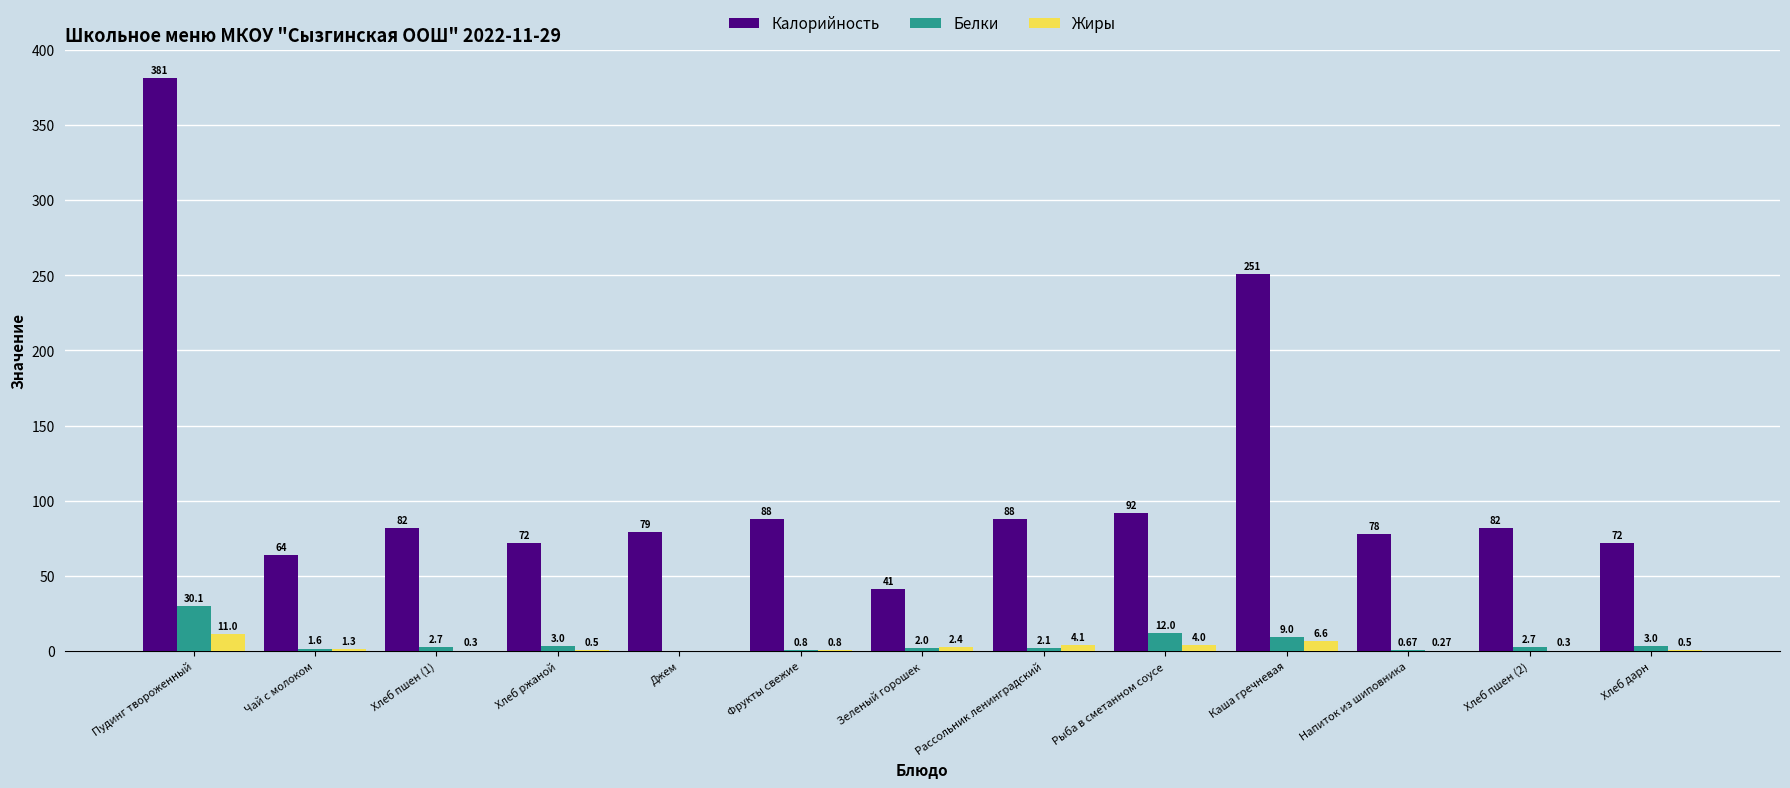

What is the sum of the Жиры values at Пудинг твороженный and Зеленый горошек?

13.4